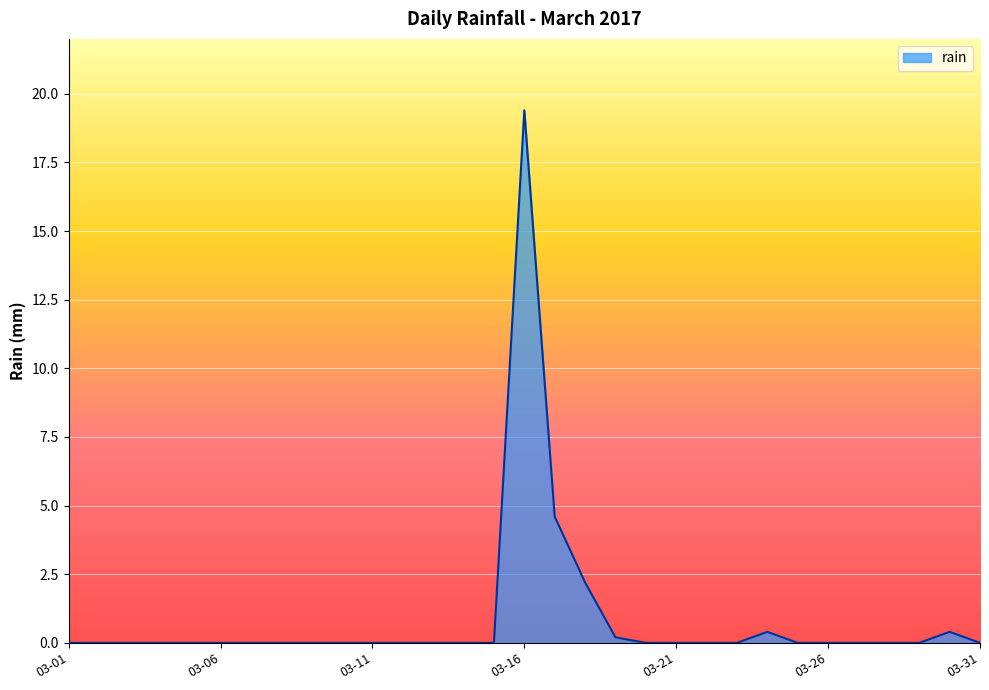

What is the maximum value shown in the chart?

19.4